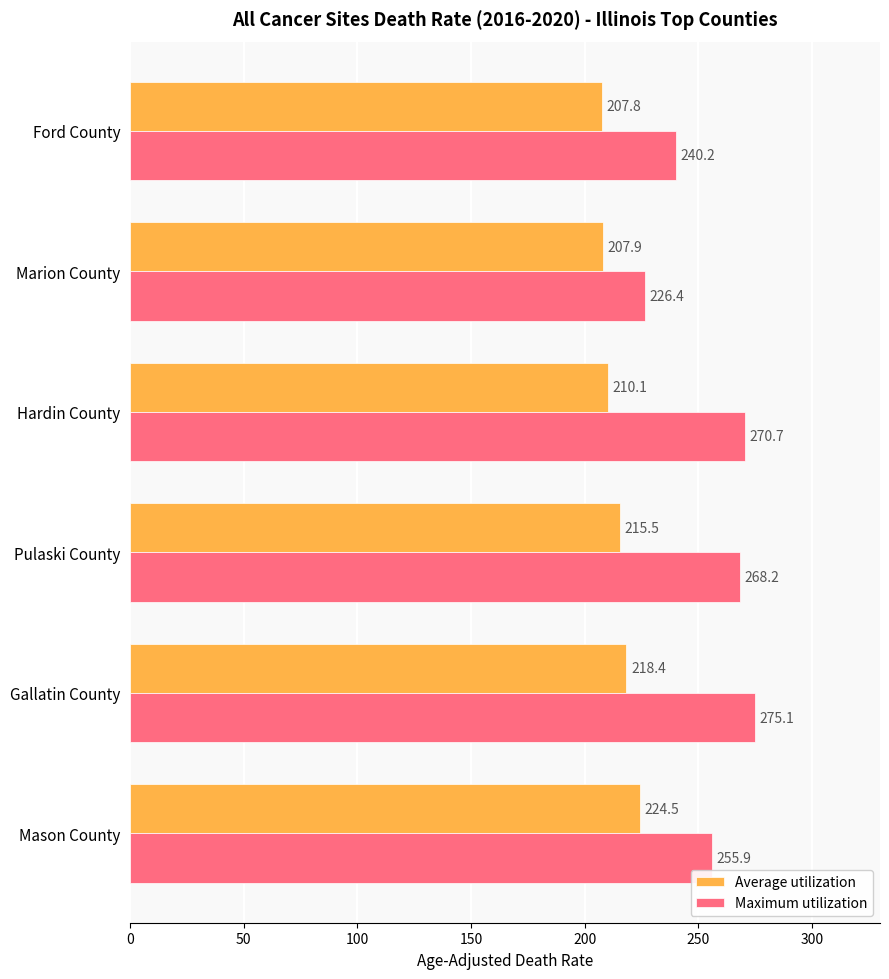

What is the average value of the Average utilization series?

214.0